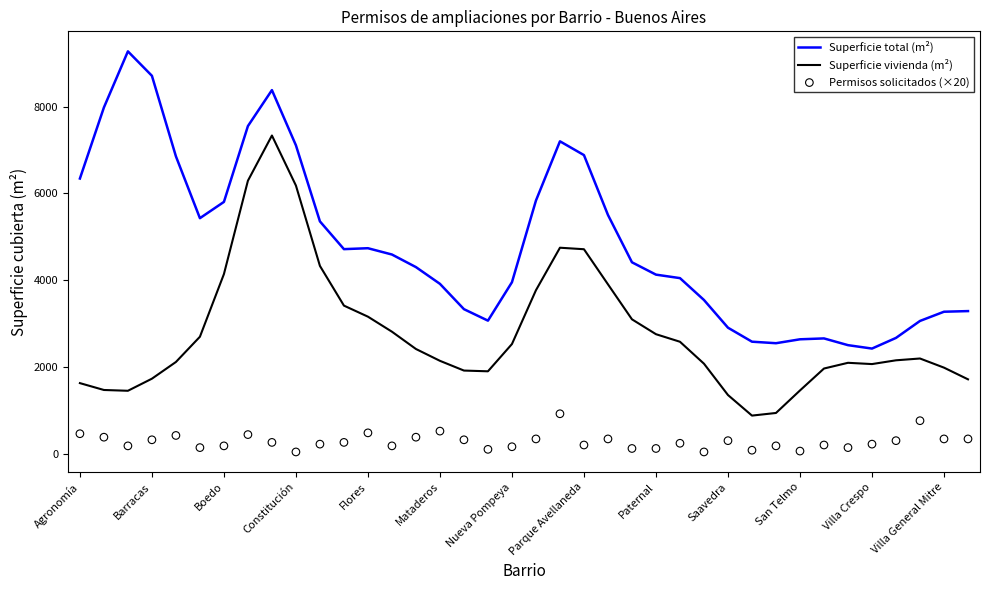

At how many categories does at least one series exceed 3828?

24